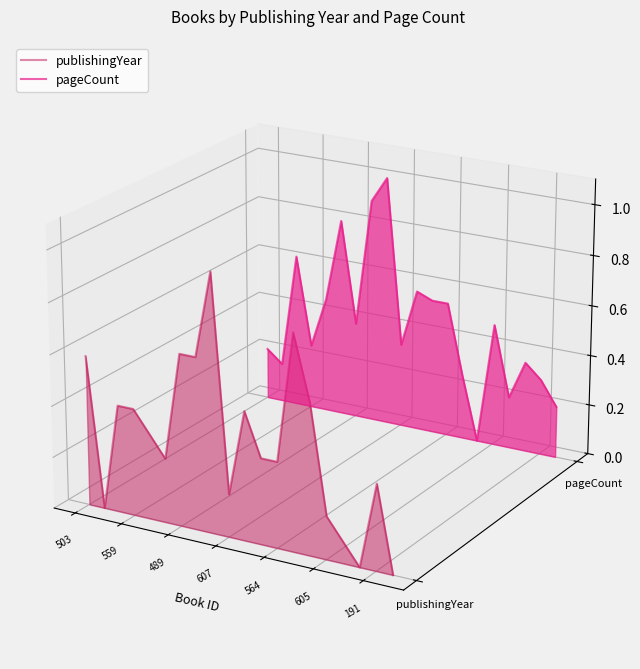

How many lines are shown in the chart?

2